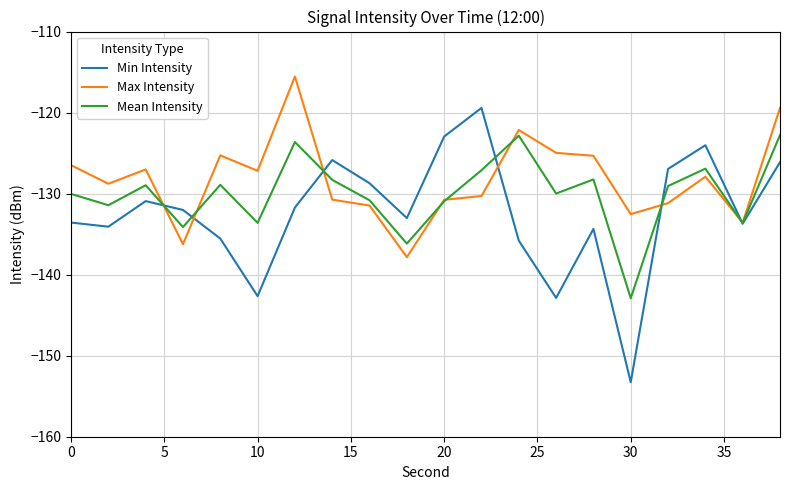

List the series in order of their peak value, lowest first.

Mean Intensity, Min Intensity, Max Intensity